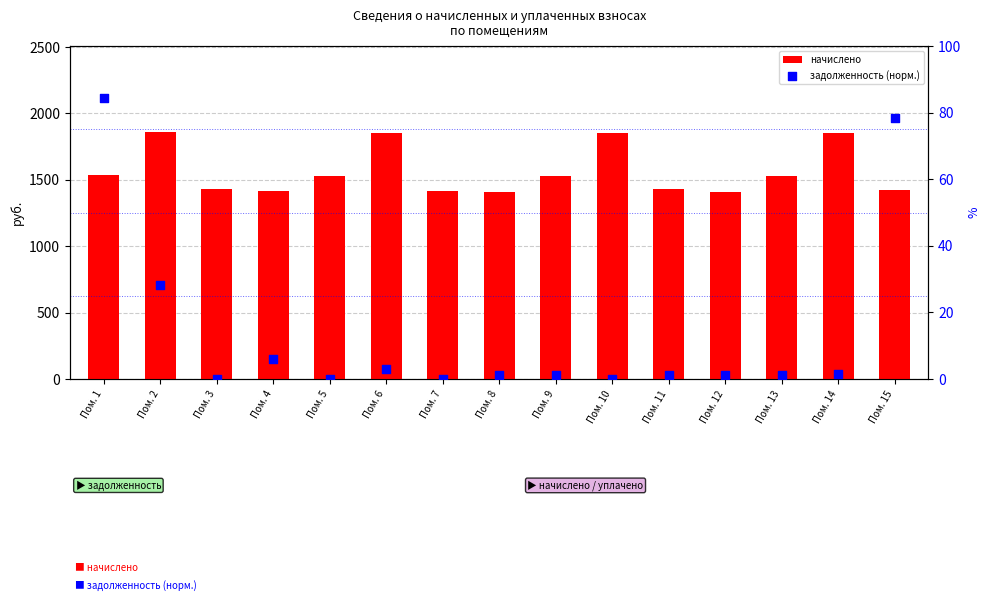

At which category is the sum across all series the highest?

Пом. 2